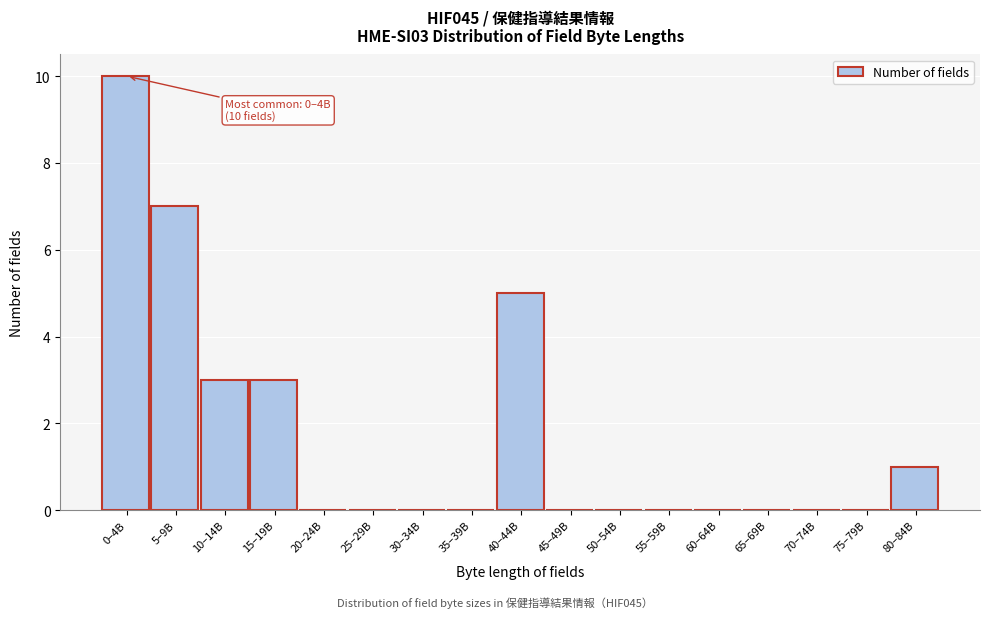

Reading right to left, transcribe all the data shown in this chart.

80–84B=1	75–79B=0	70–74B=0	65–69B=0	60–64B=0	55–59B=0	50–54B=0	45–49B=0	40–44B=5	35–39B=0	30–34B=0	25–29B=0	20–24B=0	15–19B=3	10–14B=3	5–9B=7	0–4B=10